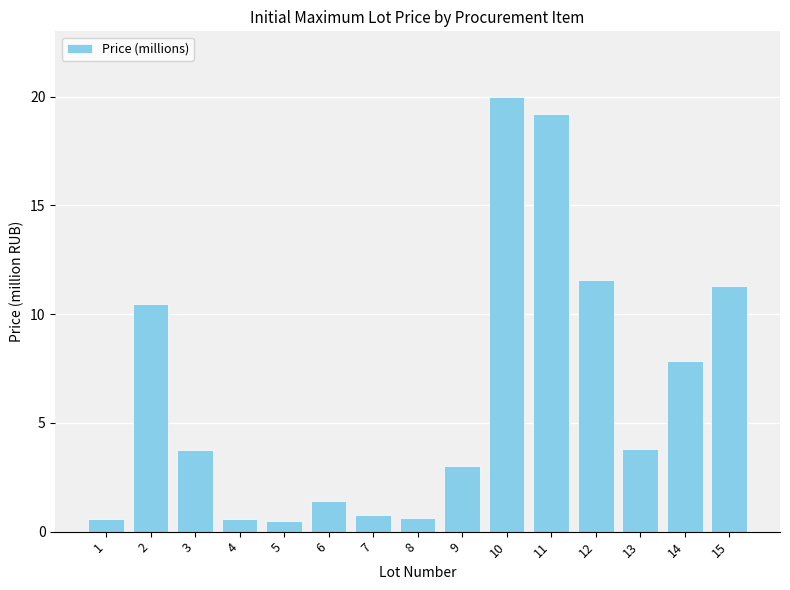

What is the ratio of the value at 9 to the value at 6?

2.1